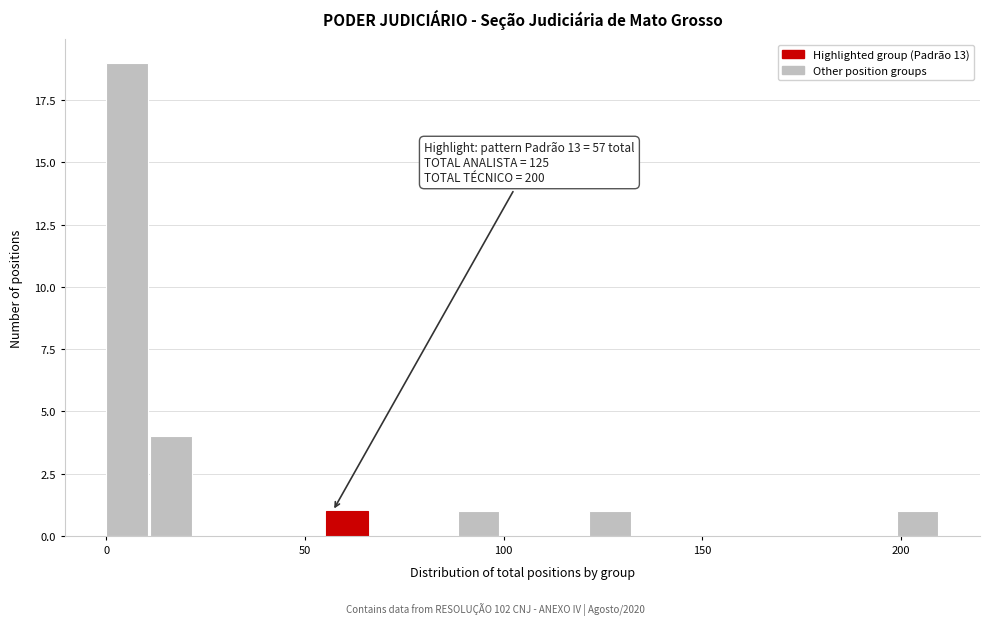

Read against the x-axis, roughly where is the centre of the tallest bar?

5